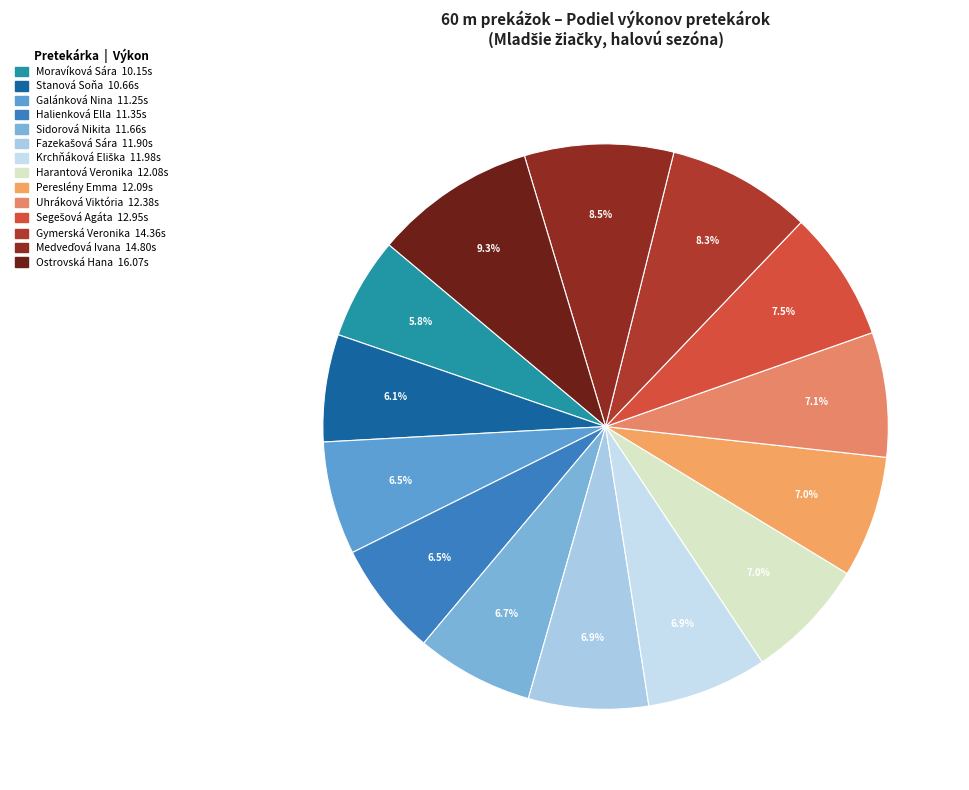

What percentage is the Krchňáková Eliška slice, to the nearest percent?

7%